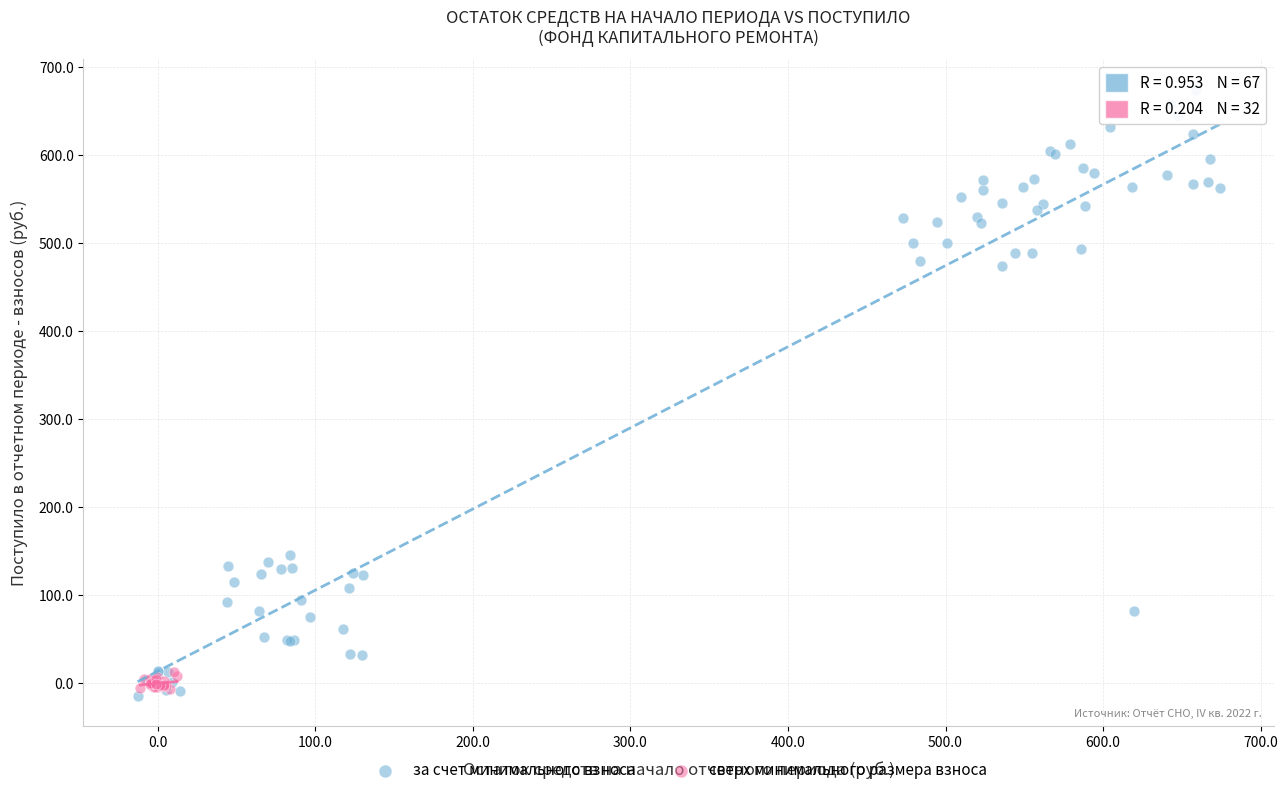

Which series has the largest Y range (max minus min)?

за счет минимального взноса